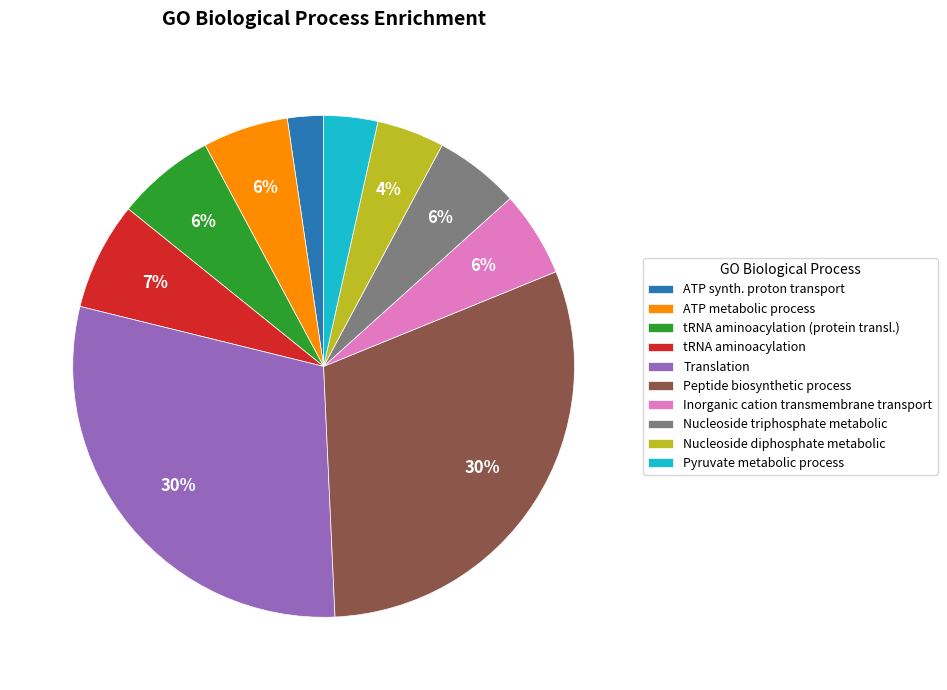

Do Pyruvate metabolic process and Nucleoside triphosphate metabolic together represent more than half of the pie?

No